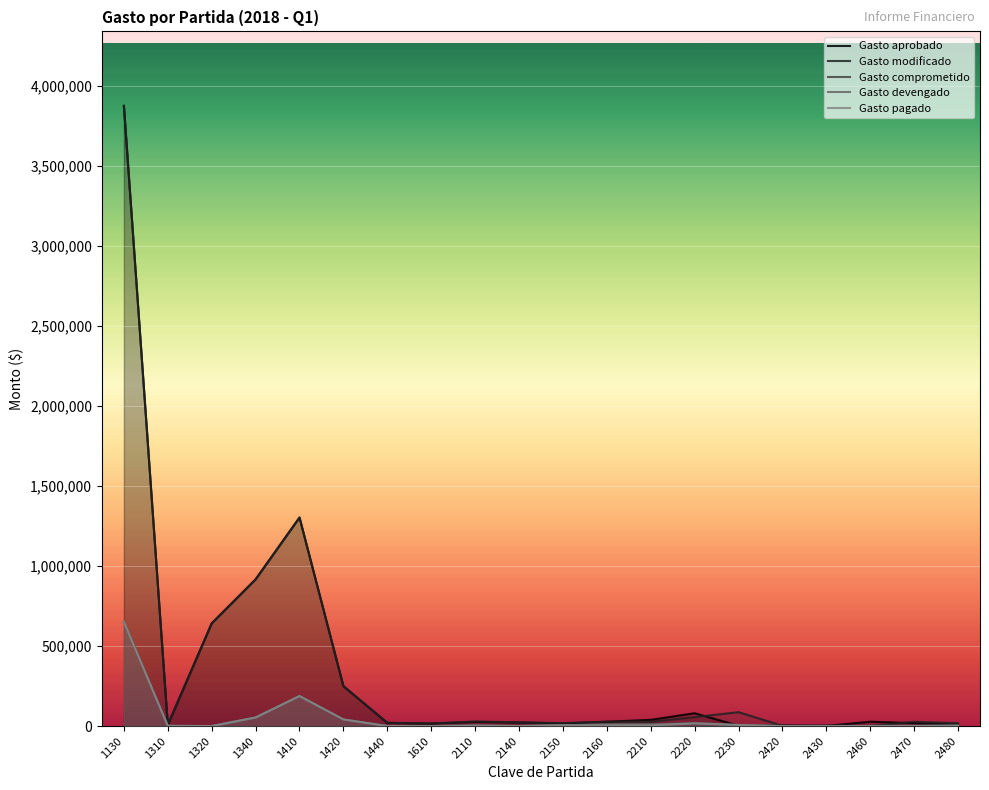

At which label does Gasto aprobado first exceed 25800?

1130